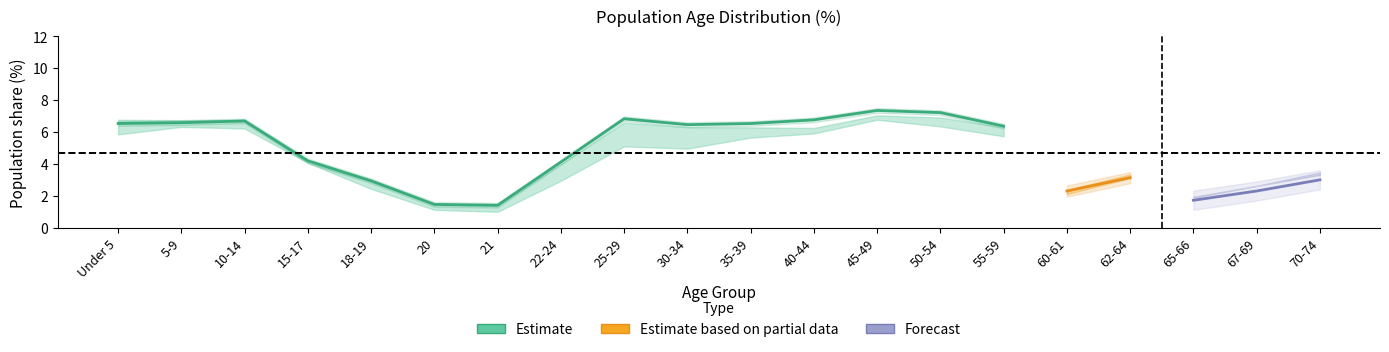

At which label does arkansas_pct first exceed 6?

Under 5